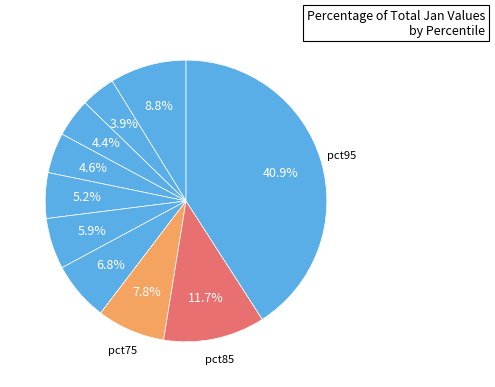

Count the number of slices in the pie.

10